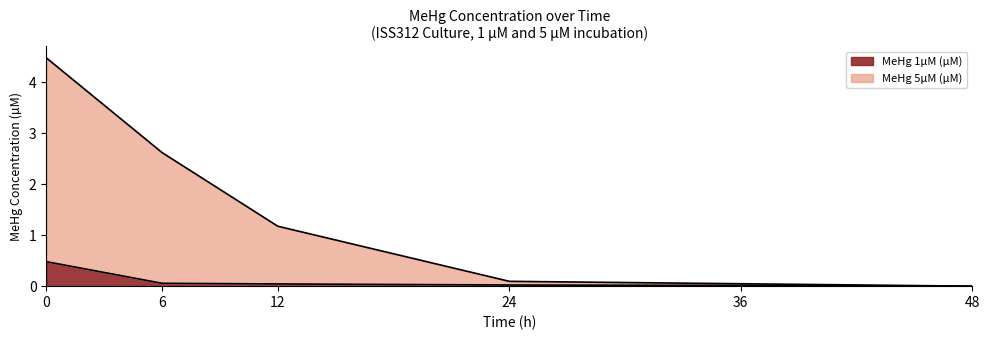

What value does the MeHg 5µM (µM) series have at 0?

4.5